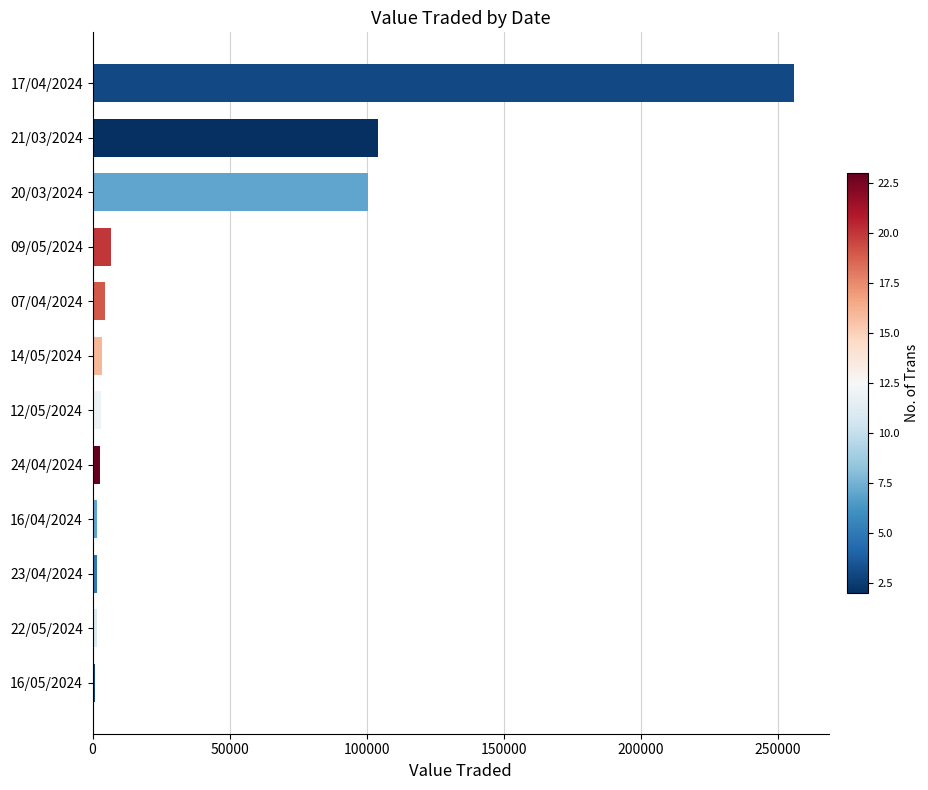

Does the chart contain stacked bars?

No